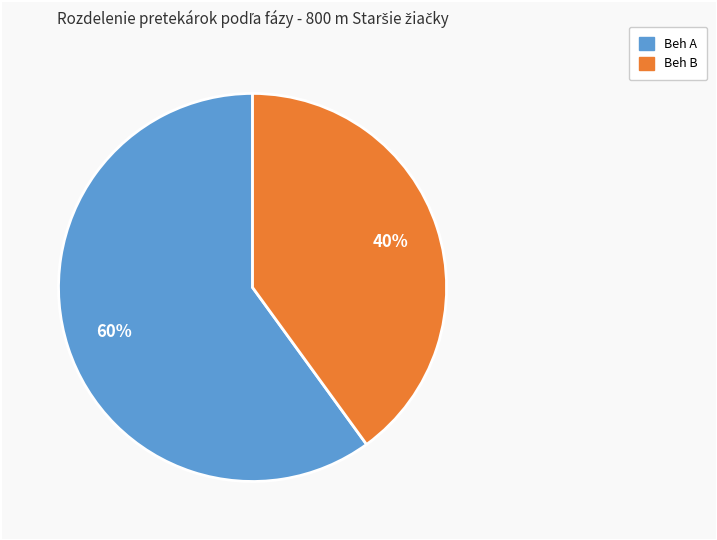

Approximately how many times larger is the value at Beh A compared to Beh B?

1.5